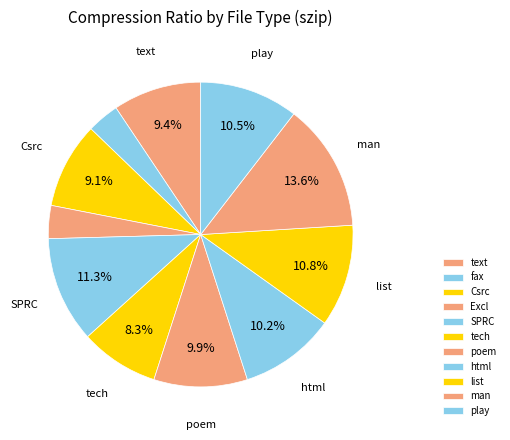

What portion of the pie excludes Excl?

96.5%